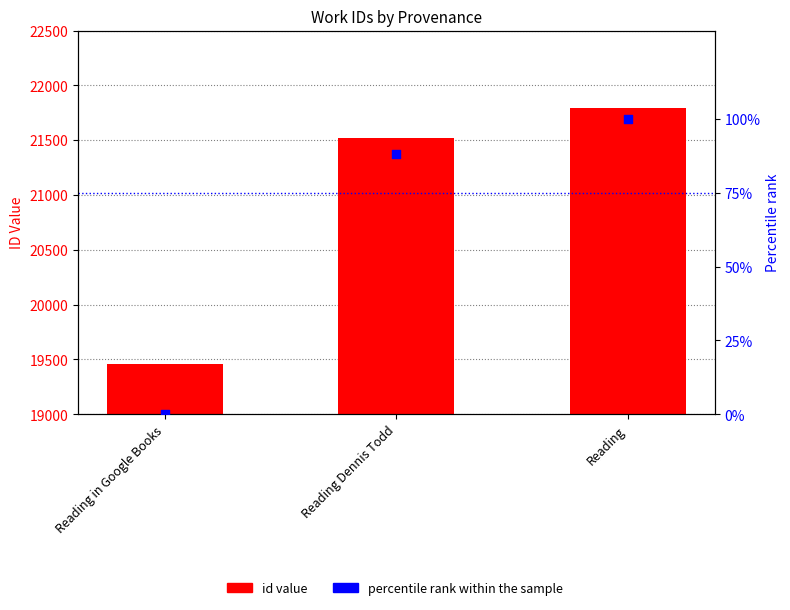

At how many categories does at least one series exceed 19648?

2